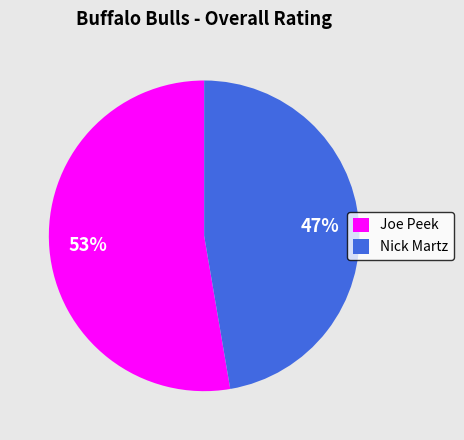

Count the number of slices in the pie.

2